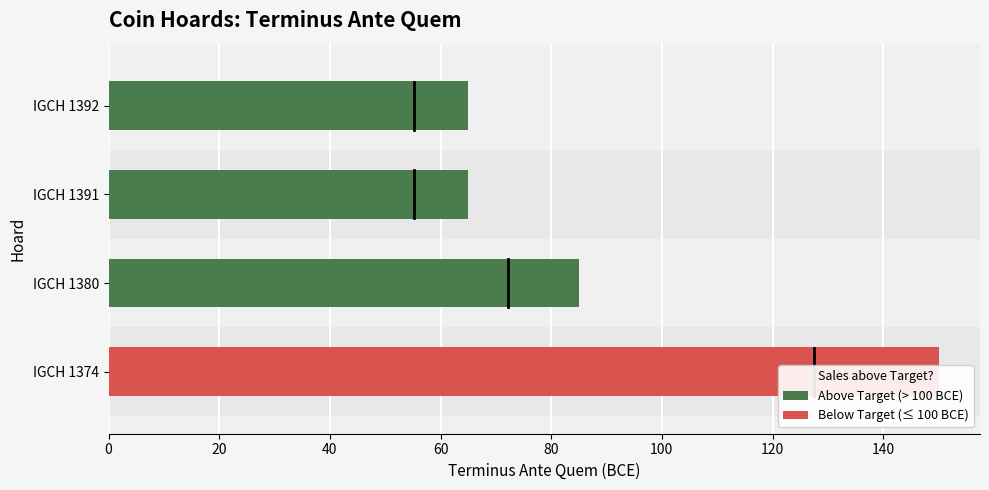

Which label corresponds to the largest value in the chart?

IGCH 1374